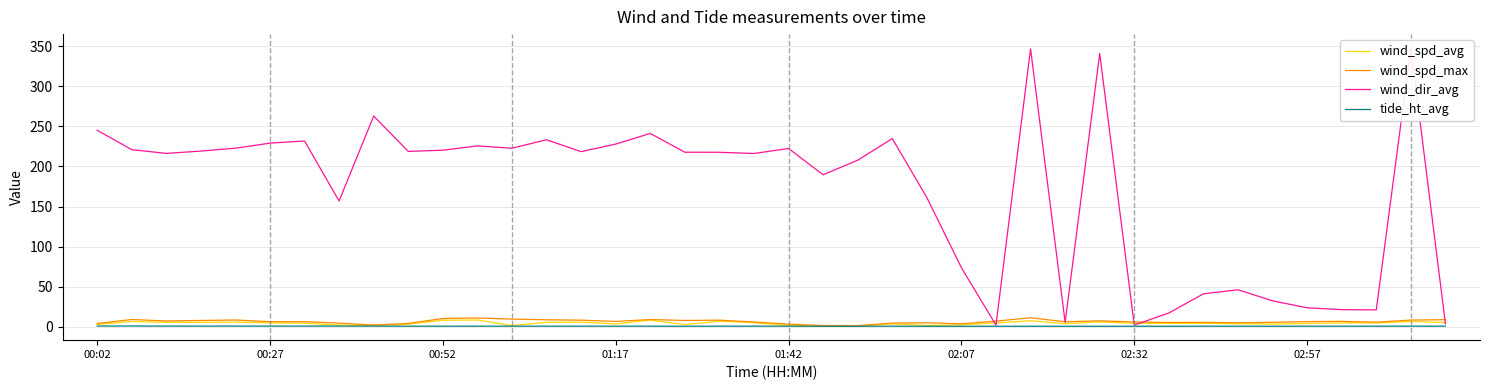

What is the maximum value for wind_spd_max?

11.4